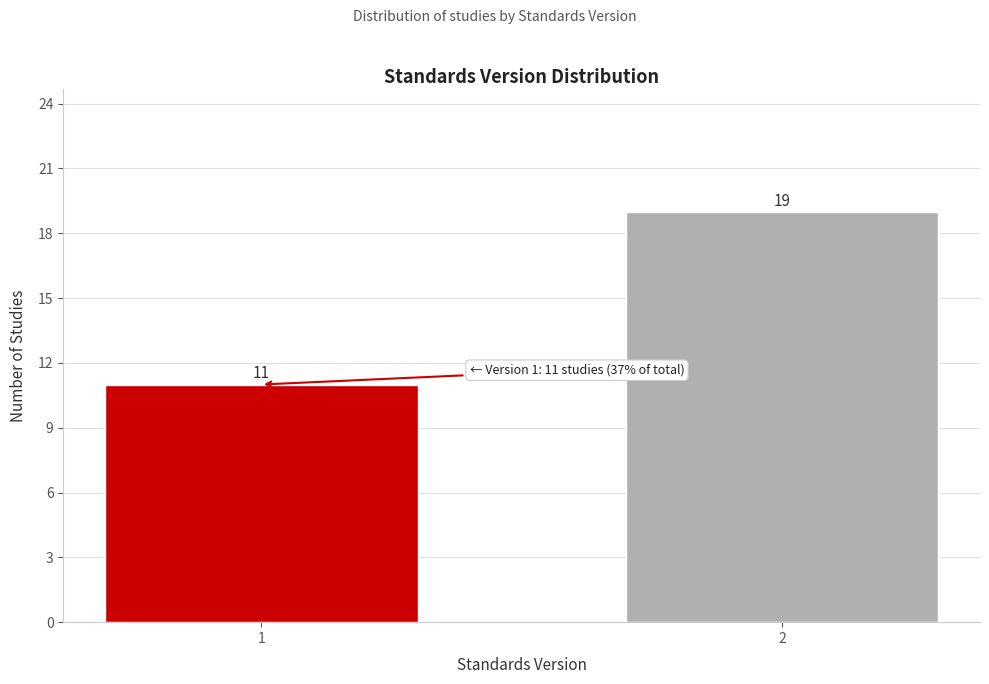

Reading left to right, what are all the values shown in this chart?

1=11	2=19